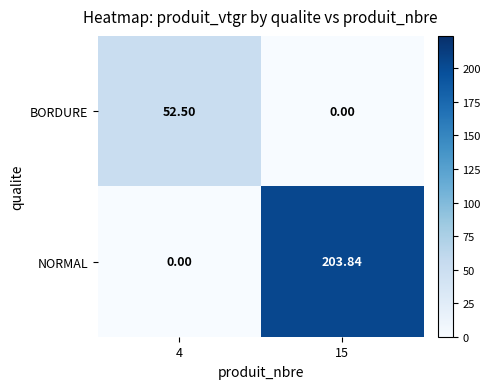

At how many categories does at least one series exceed 148?

1